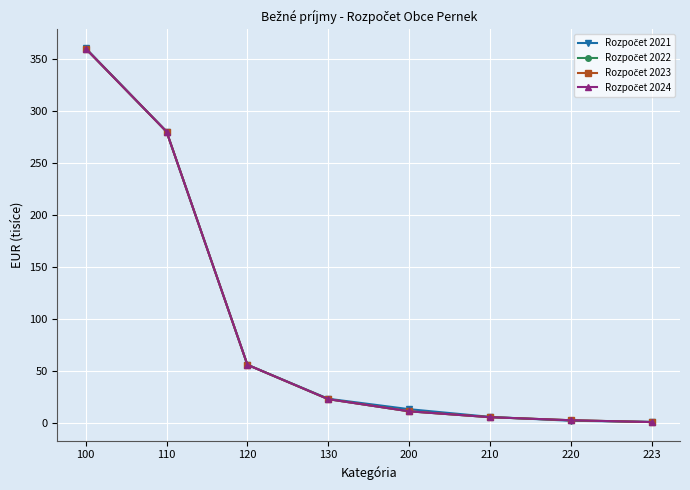

Is this an area chart (filled region under the line)?

No